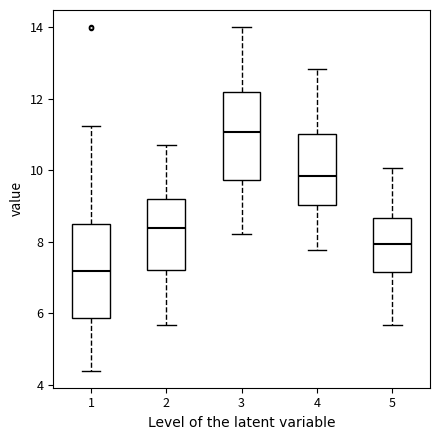

Which box's median line is the lowest?

1